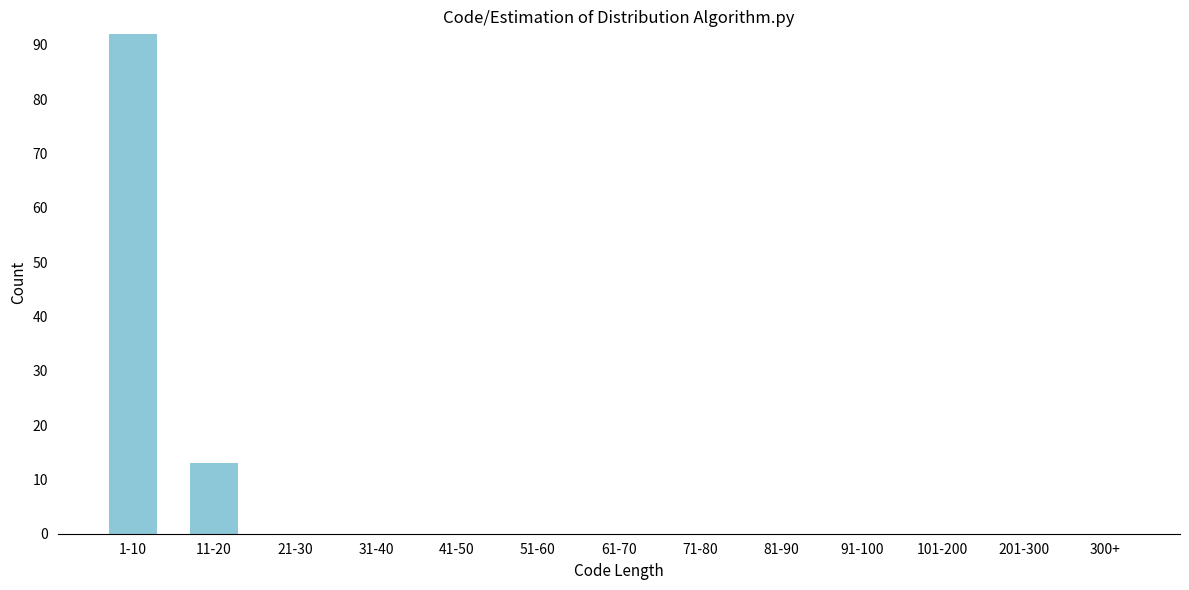

Reading left to right, list all the values displayed in this chart.

1-10=92	11-20=13	21-30=0	31-40=0	41-50=0	51-60=0	61-70=0	71-80=0	81-90=0	91-100=0	101-200=0	201-300=0	300+=0